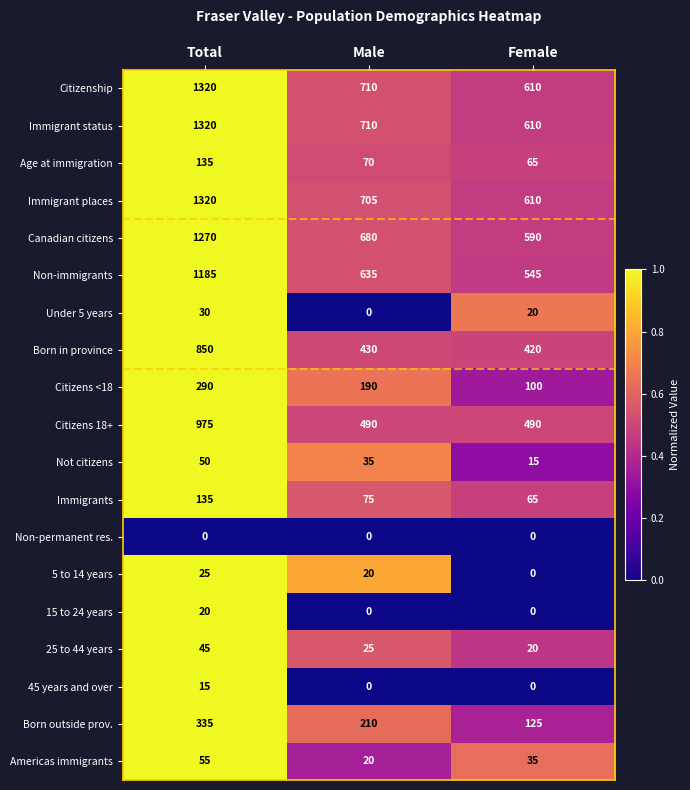

Count the 5 to 14 years values in the range 0 to 25.

3